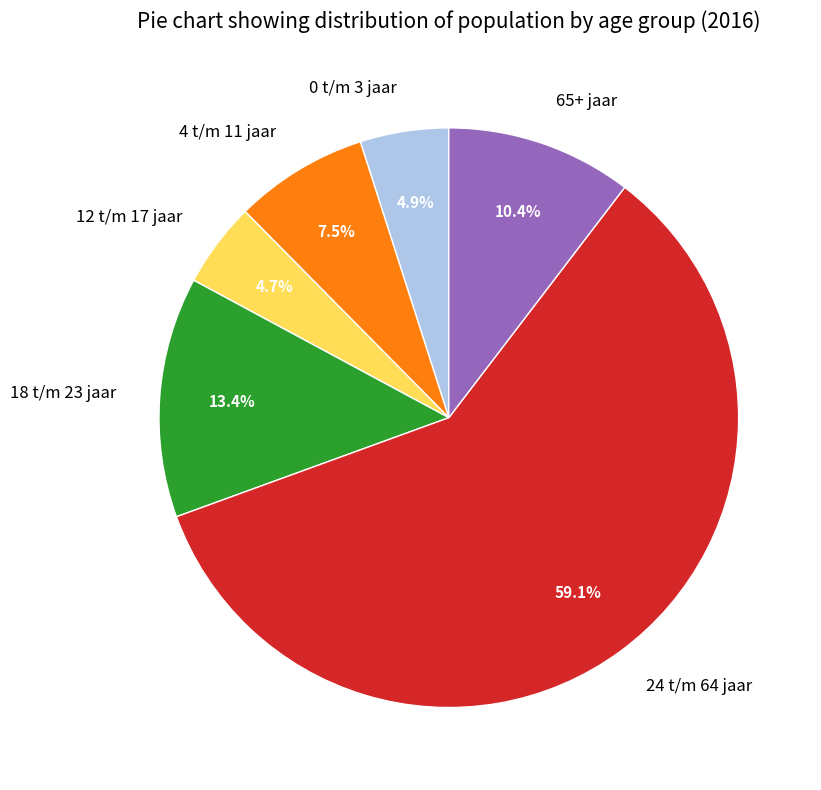

To the nearest percent, what is the combined percentage of 4 t/m 11 jaar and 12 t/m 17 jaar?

12%